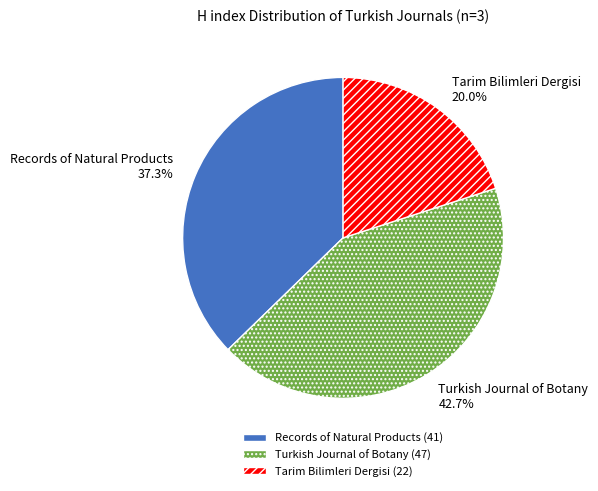

Count the number of slices in the pie.

3